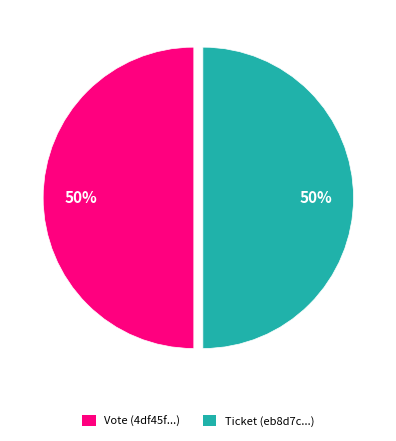

The Vote slice represents 99% of the pie. True or false?

False